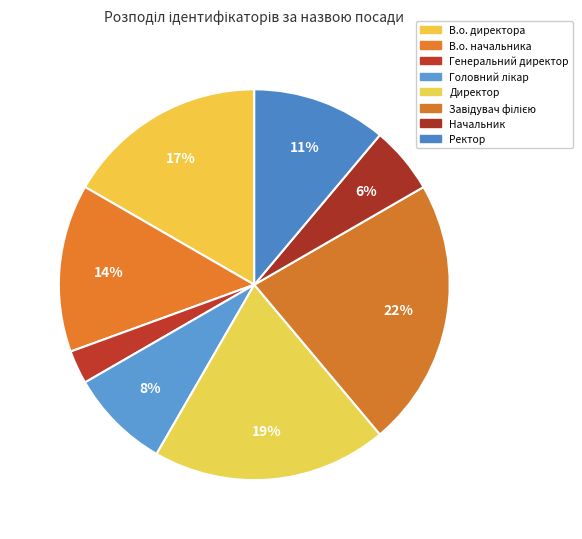

Is there a majority slice in this chart?

No